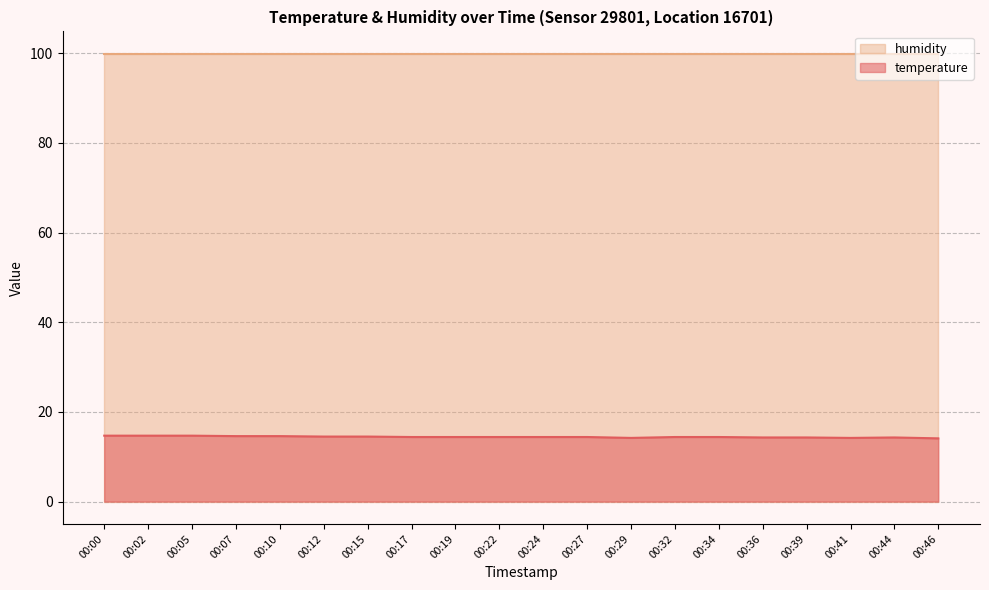

List the labels in order of value, smallest first.

00:46, 00:29, 00:41, 00:36, 00:39, 00:44, 00:17, 00:19, 00:22, 00:24, 00:27, 00:32, 00:34, 00:12, 00:15, 00:07, 00:10, 00:00, 00:02, 00:05